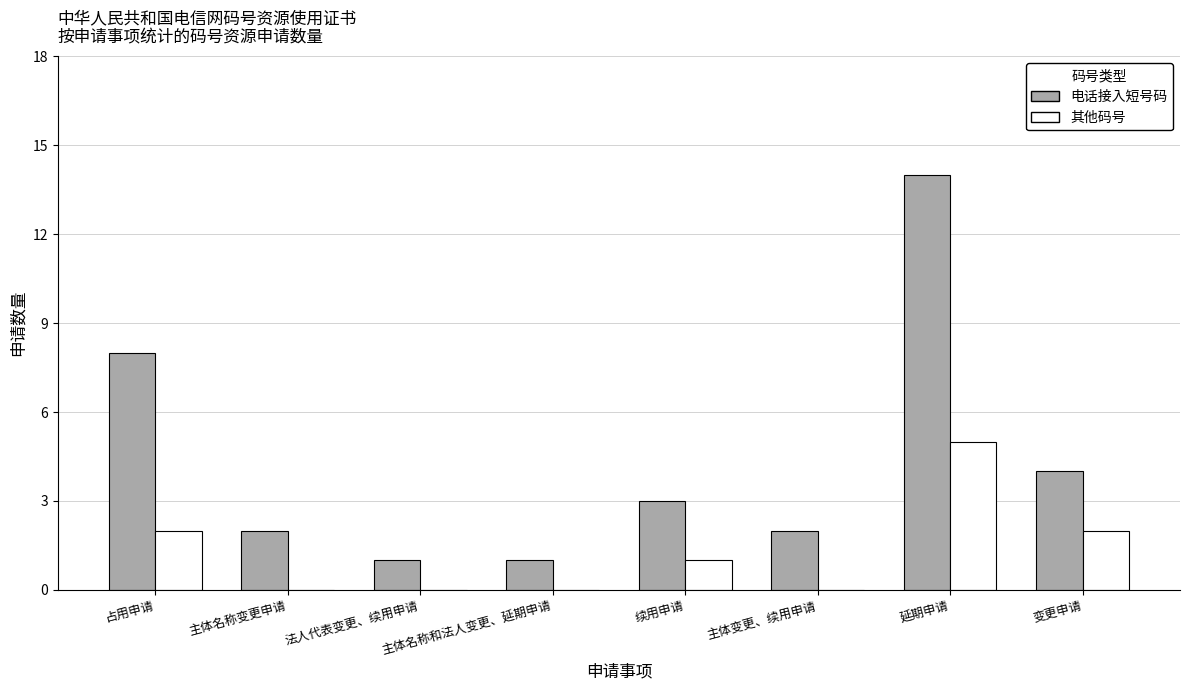

Where is 电话接入短号码 nearest to the value 7?

占用申请